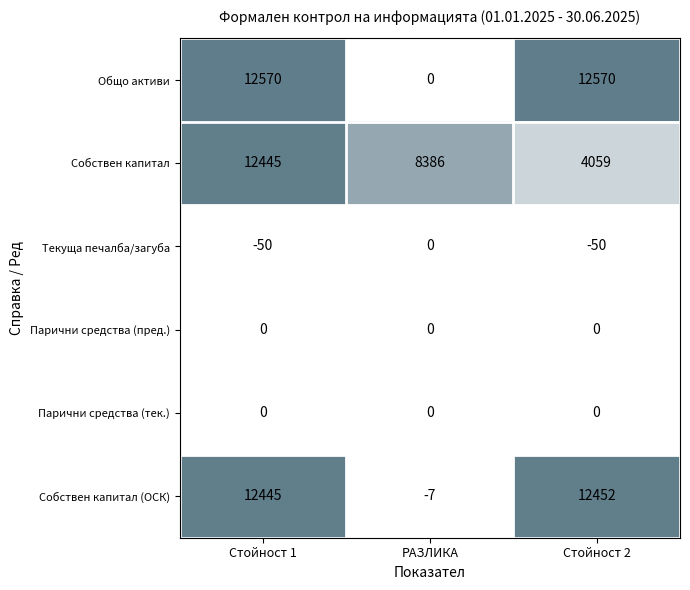

The Парични средства (пред.) series shows 0 at РАЗЛИКА. True or false?

True